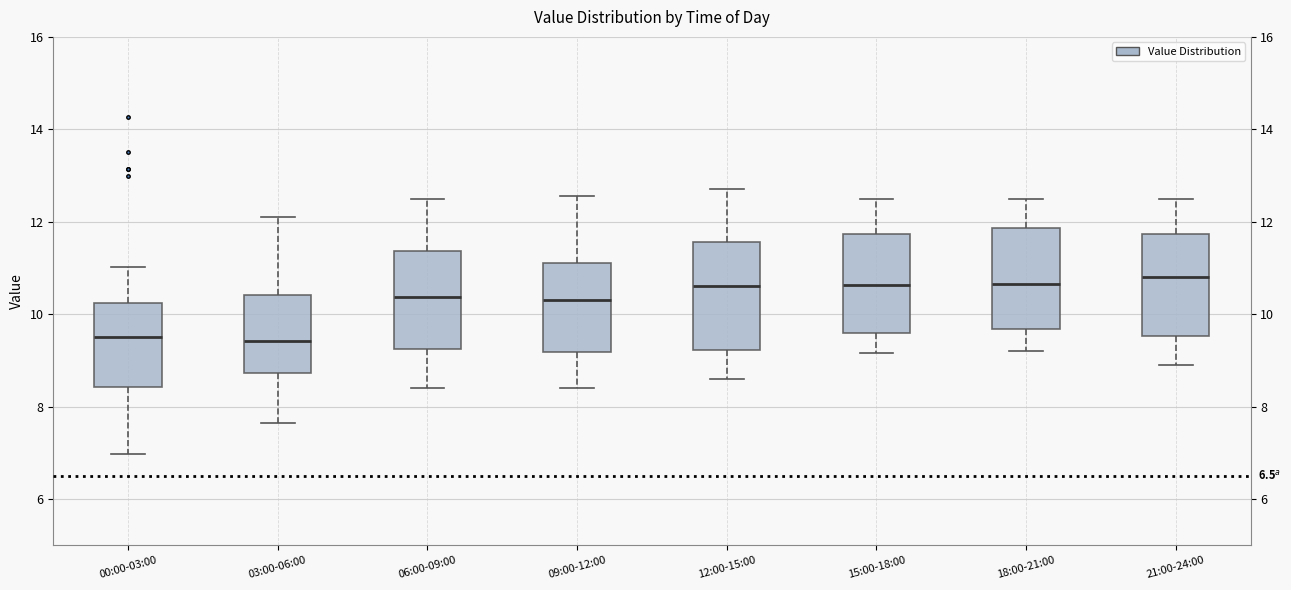

Reading left to right, transcribe this box plot: for each box, give where its median line is, the range the box spans, and where its two whiskers end, as read against the y-axis. The values are not printed on the chart, so give them approximately, as read against the axis.

00:00-03:00: median 9.6, box 8.4 to 10.2, whiskers 7.0 to 11.0
03:00-06:00: median 9.4, box 8.8 to 10.4, whiskers 7.6 to 12.2
06:00-09:00: median 10.4, box 9.2 to 11.4, whiskers 8.4 to 12.6
09:00-12:00: median 10.4, box 9.2 to 11.2, whiskers 8.4 to 12.6
12:00-15:00: median 10.6, box 9.2 to 11.6, whiskers 8.6 to 12.8
15:00-18:00: median 10.6, box 9.6 to 11.8, whiskers 9.2 to 12.6
18:00-21:00: median 10.6, box 9.6 to 11.8, whiskers 9.2 to 12.6
21:00-24:00: median 10.8, box 9.6 to 11.8, whiskers 9.0 to 12.6